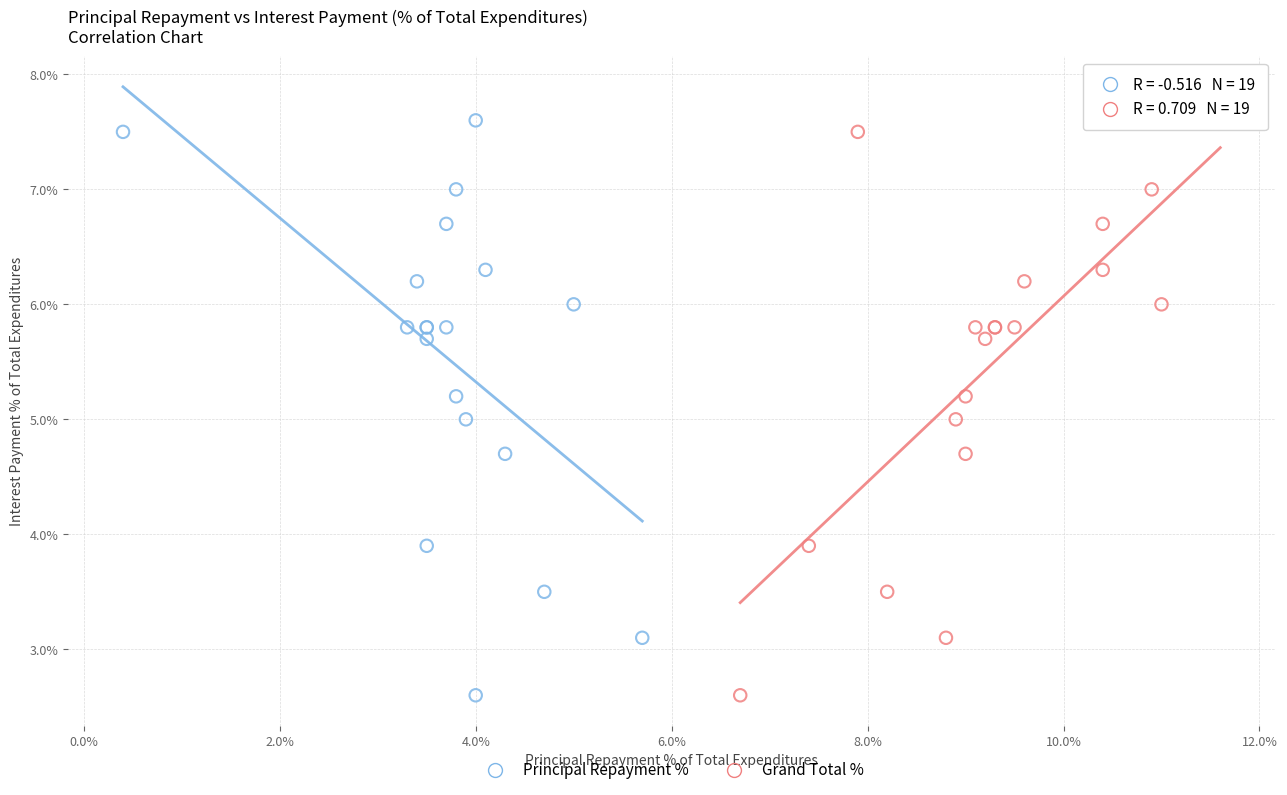

What are all the series names shown in the legend?

Principal Repayment %, Grand Total %